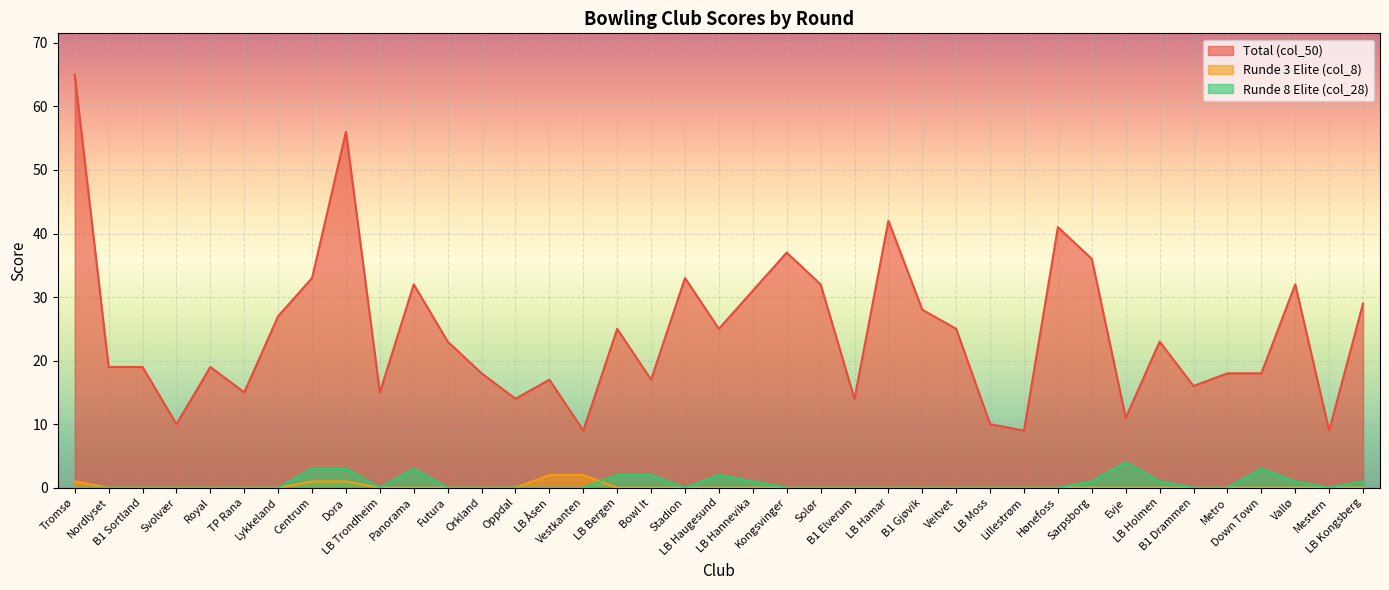

Reading left to right, list all the values displayed in this chart.

Total (col_50): 65	19	19	10	19	15	27	33	56	15	32	23	18	14	17	9	25	17	33	25	31	37	32	14	42	28	25	10	9	41	36	11	23	16	18	18	32	9	29
Runde 3 Elite (col_8): 1	0	0	0	0	0	0	1	1	0	0	0	0	0	2	2	0	0	0	0	0	0	0	0	0	0	0	0	0	0	0	0	0	0	0	0	0	0	0
Runde 8 Elite (col_28): 0	0	0	0	0	0	0	3	3	0	3	0	0	0	0	0	2	2	0	2	1	0	0	0	0	0	0	0	0	0	1	4	1	0	0	3	1	0	1